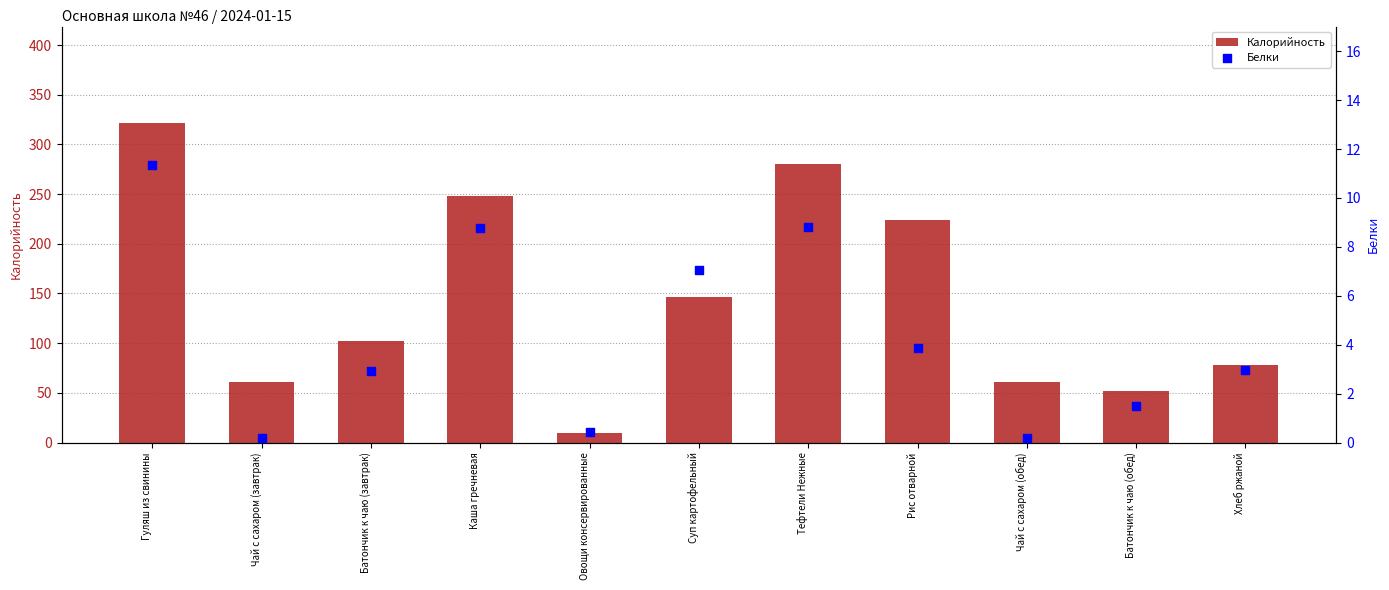

At which category is the sum across all series the highest?

Гуляш из свинины